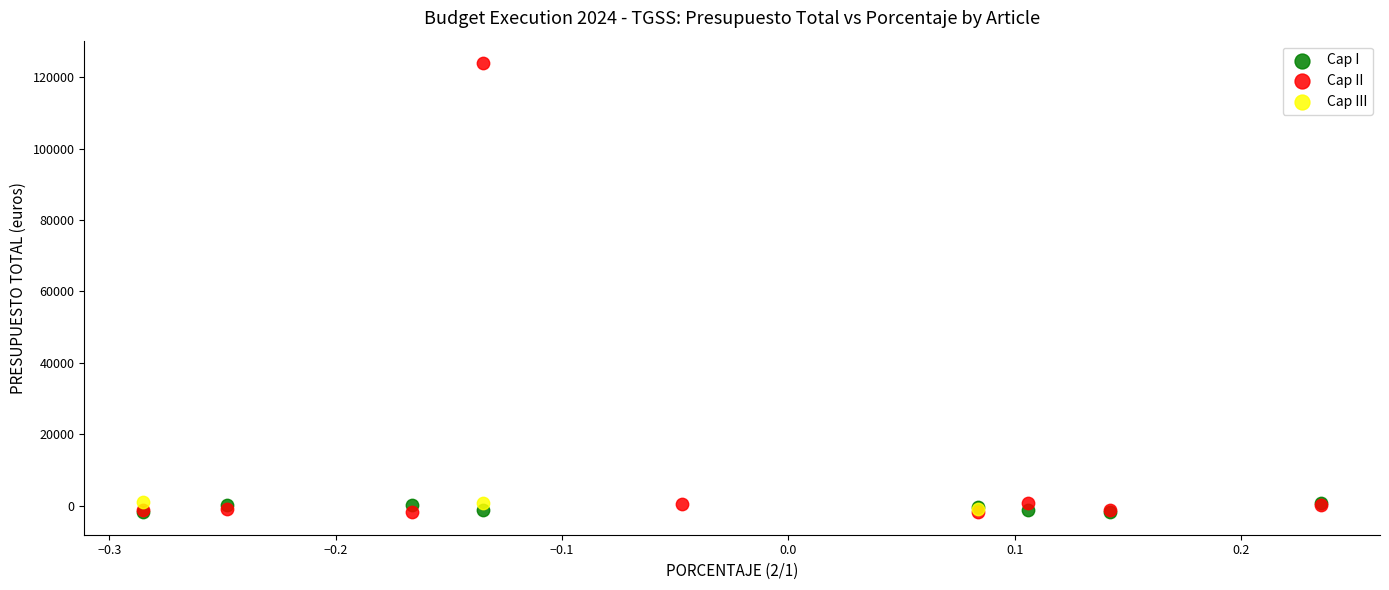

Which series has the largest Y range (max minus min)?

Cap II